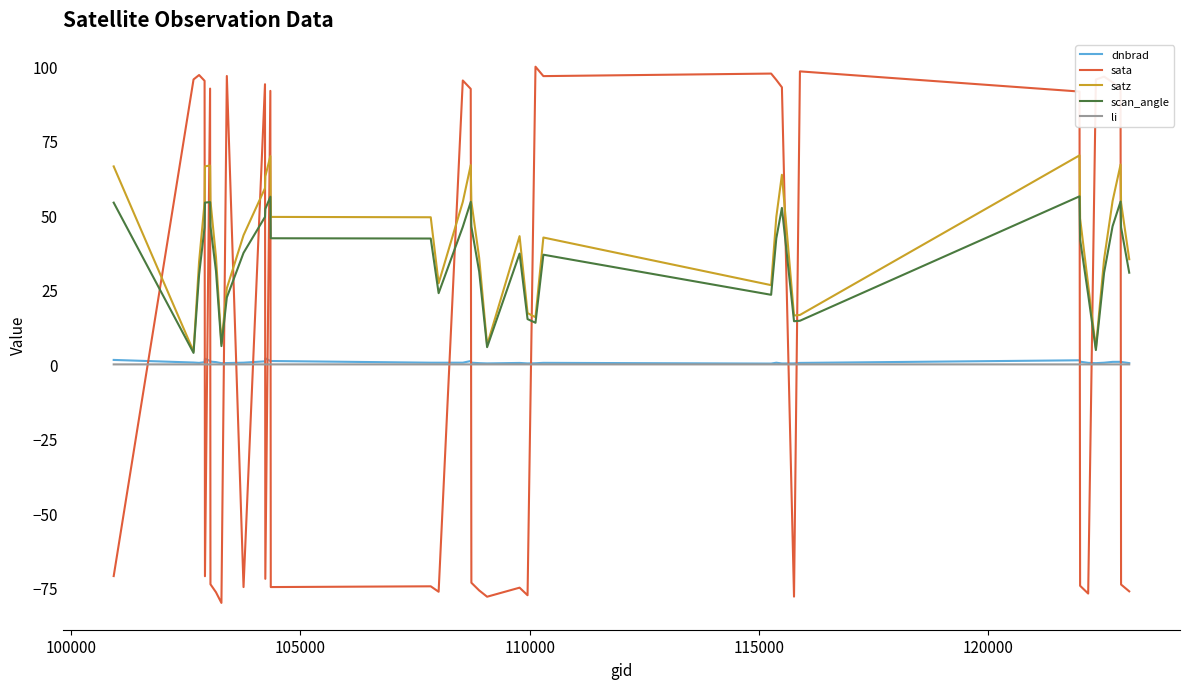

Which series has the largest range (max minus min)?

sata